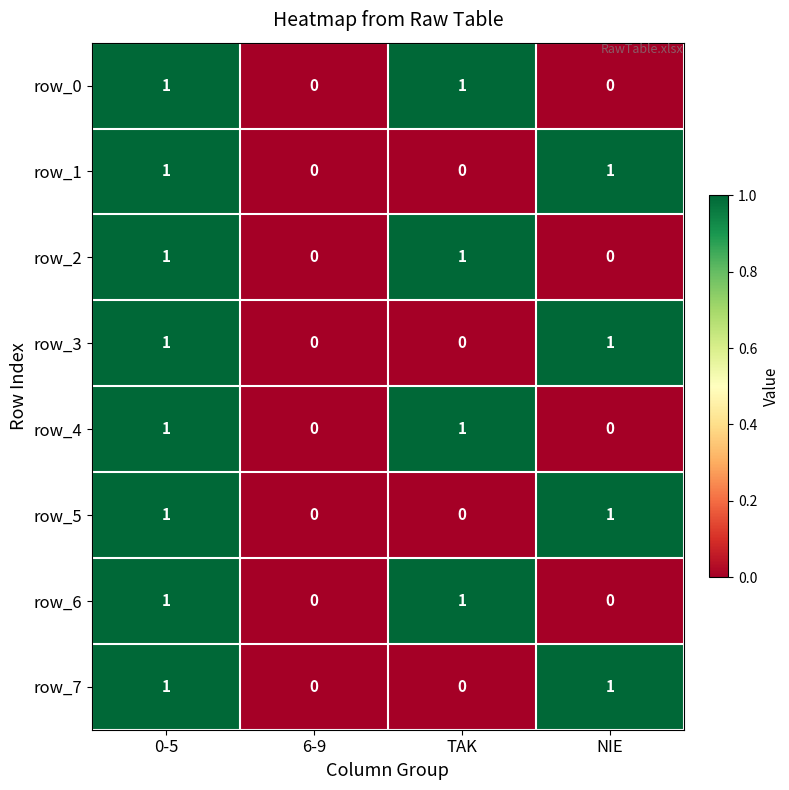

The row_1 series shows 0 at 6-9. True or false?

True